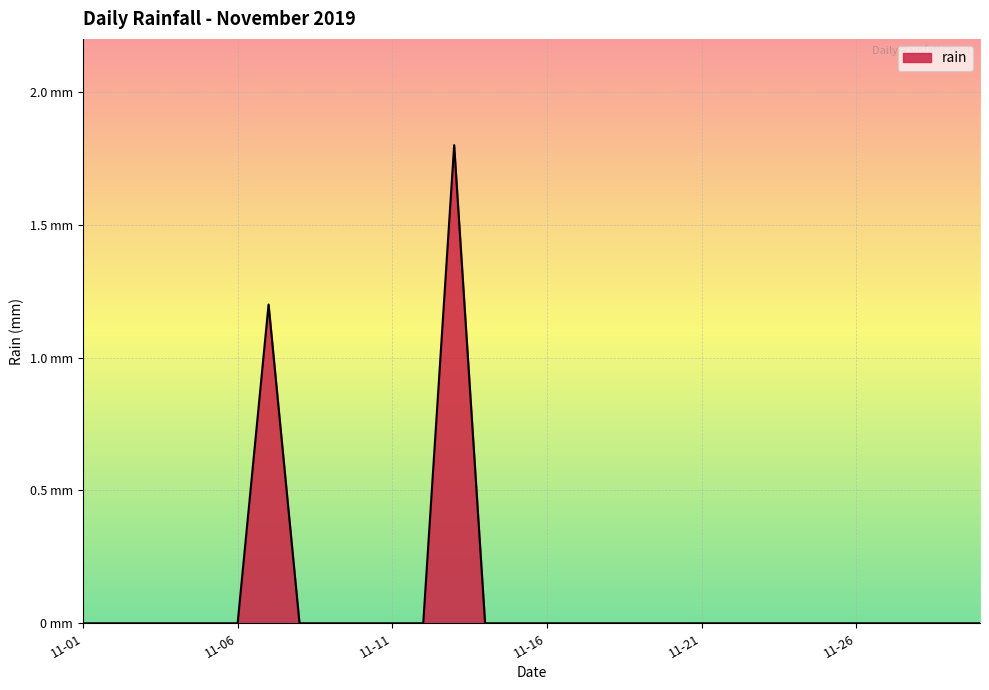

Reading left to right, list all the values displayed in this chart.

0.0	0.0	0.0	0.0	0.0	0.0	1.2	0.0	0.0	0.0	0.0	0.0	1.8	0.0	0.0	0.0	0.0	0.0	0.0	0.0	0.0	0.0	0.0	0.0	0.0	0.0	0.0	0.0	0.0	0.0